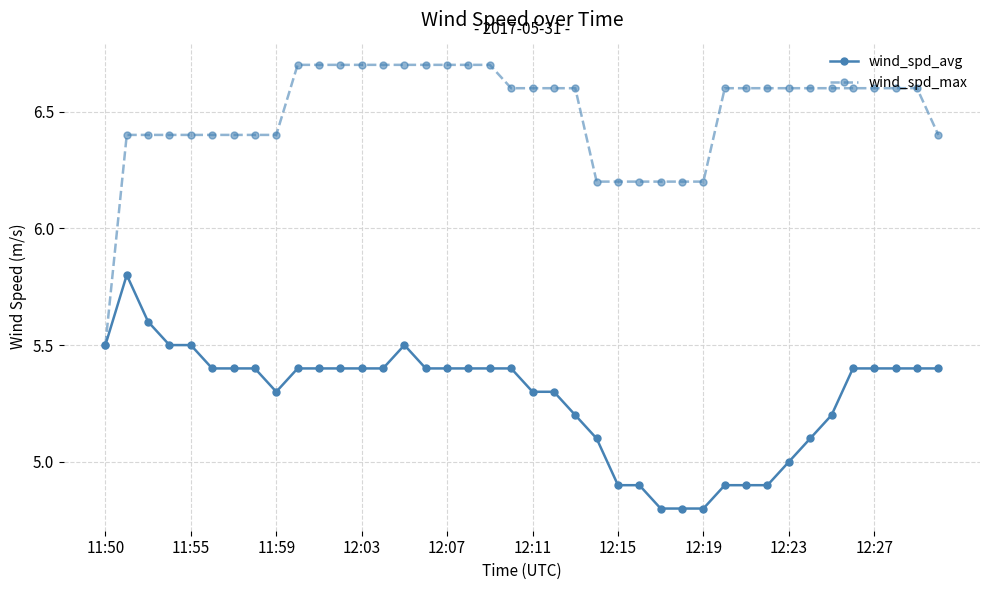

What is the average value of the wind_spd_avg series?

5.3